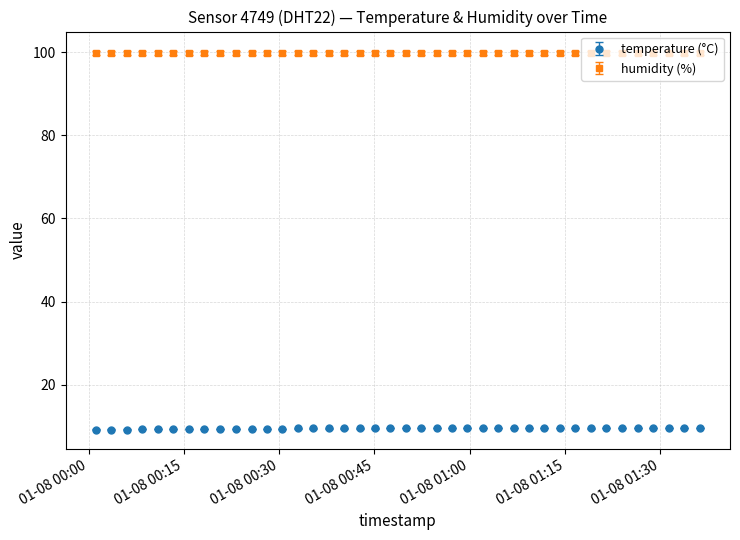

What is the value of the humidity (%) point at the 11th from the left?

99.9